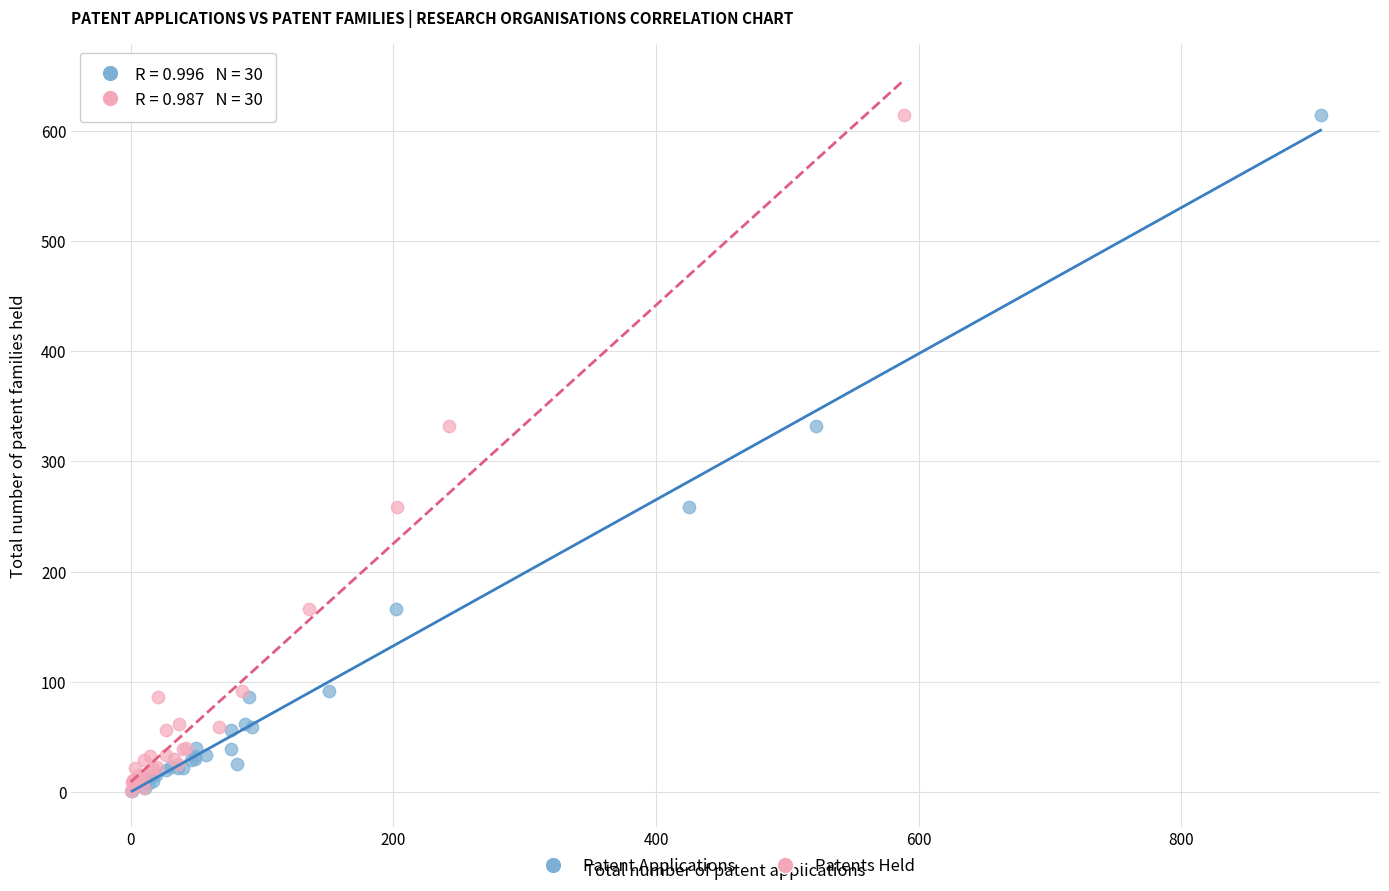

What are all the series names shown in the legend?

Patent Applications, Patents Held